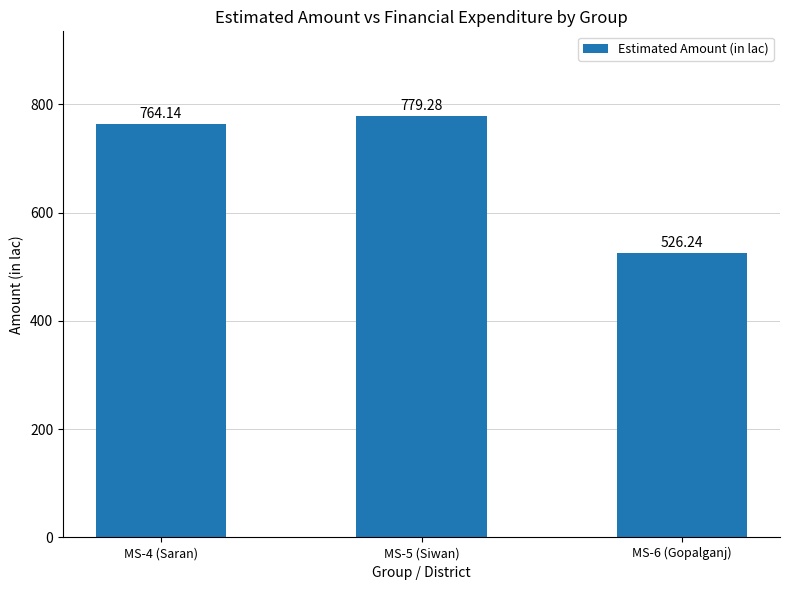

What is the sum of the values at MS-4 (Saran) and MS-5 (Siwan)?

1543.4